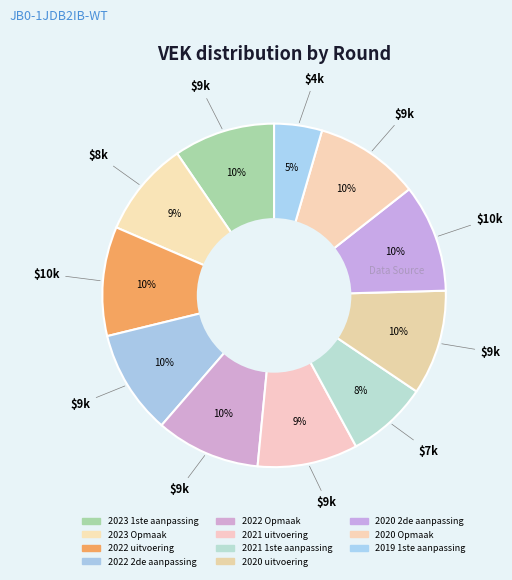

Which has a higher value, 2020 Opmaak or 2022 2de aanpassing?

2020 Opmaak